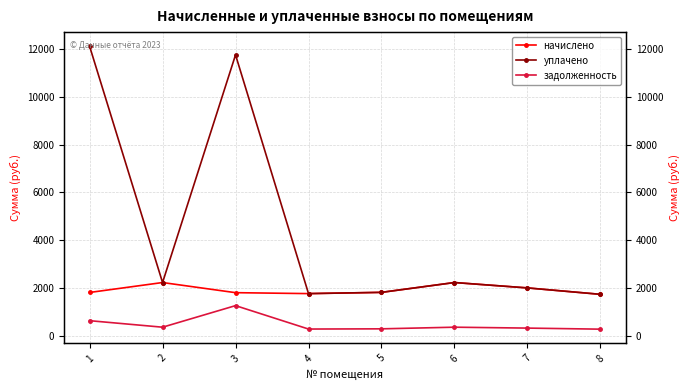

What is the value of the задолженность point at the 3rd from the left?

1273.7